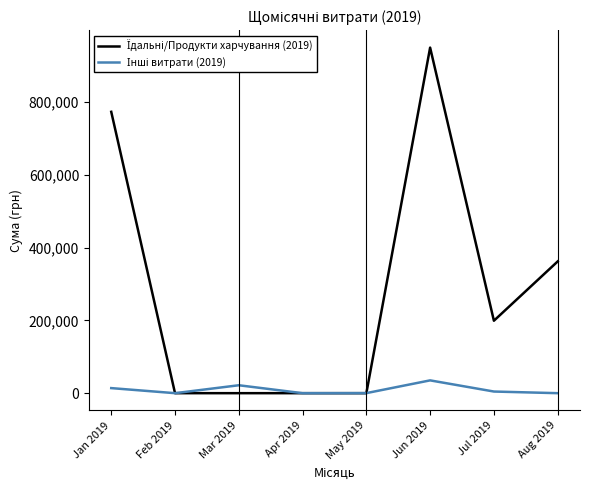

At which category is the sum across all series the highest?

Jun 2019